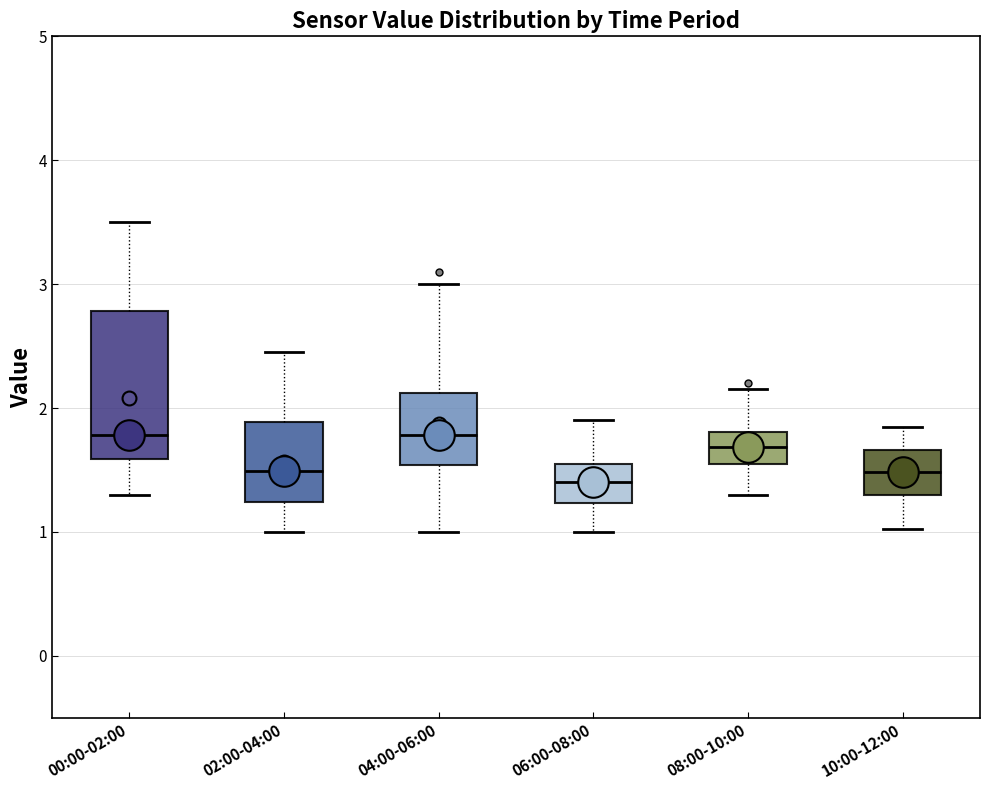

Reading left to right, read every box against the y-axis: the position of its median line, the range the box covers, and the ends of its whiskers. The values are not printed on the chart, so give them approximately, as read against the axis.

00:00-02:00: median 1.8, box 1.6 to 2.8, whiskers 1.3 to 3.5
02:00-04:00: median 1.5, box 1.2 to 1.9, whiskers 1.0 to 2.5
04:00-06:00: median 1.8, box 1.5 to 2.1, whiskers 1.0 to 3.0
06:00-08:00: median 1.4, box 1.2 to 1.6, whiskers 1.0 to 1.9
08:00-10:00: median 1.7, box 1.6 to 1.8, whiskers 1.3 to 2.2
10:00-12:00: median 1.5, box 1.3 to 1.7, whiskers 1.0 to 1.9